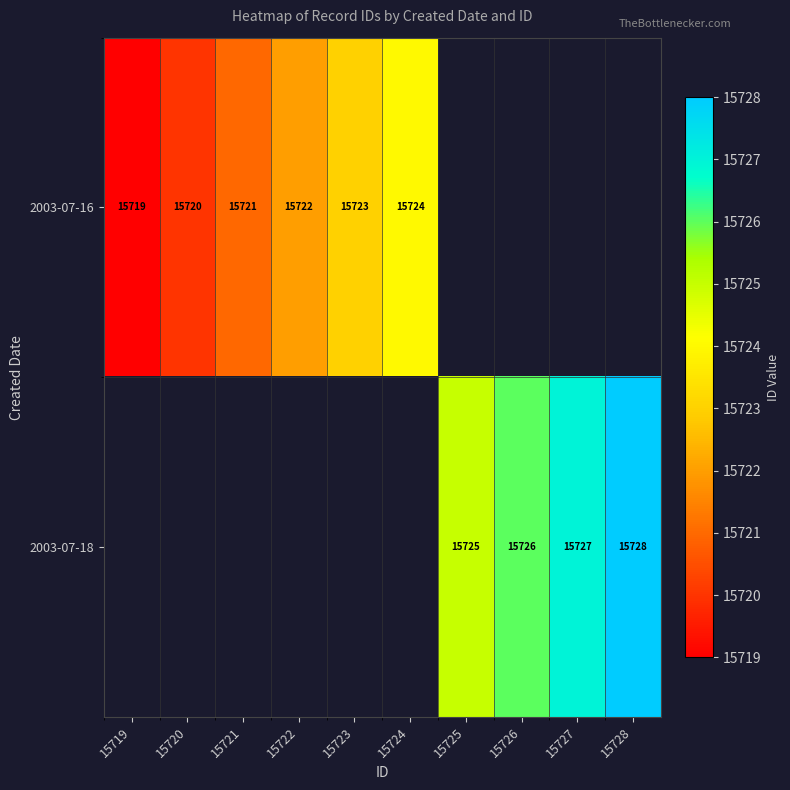

Is the value of 2003-07-16 at 15722 greater than the value of 2003-07-18 at 15725?

No